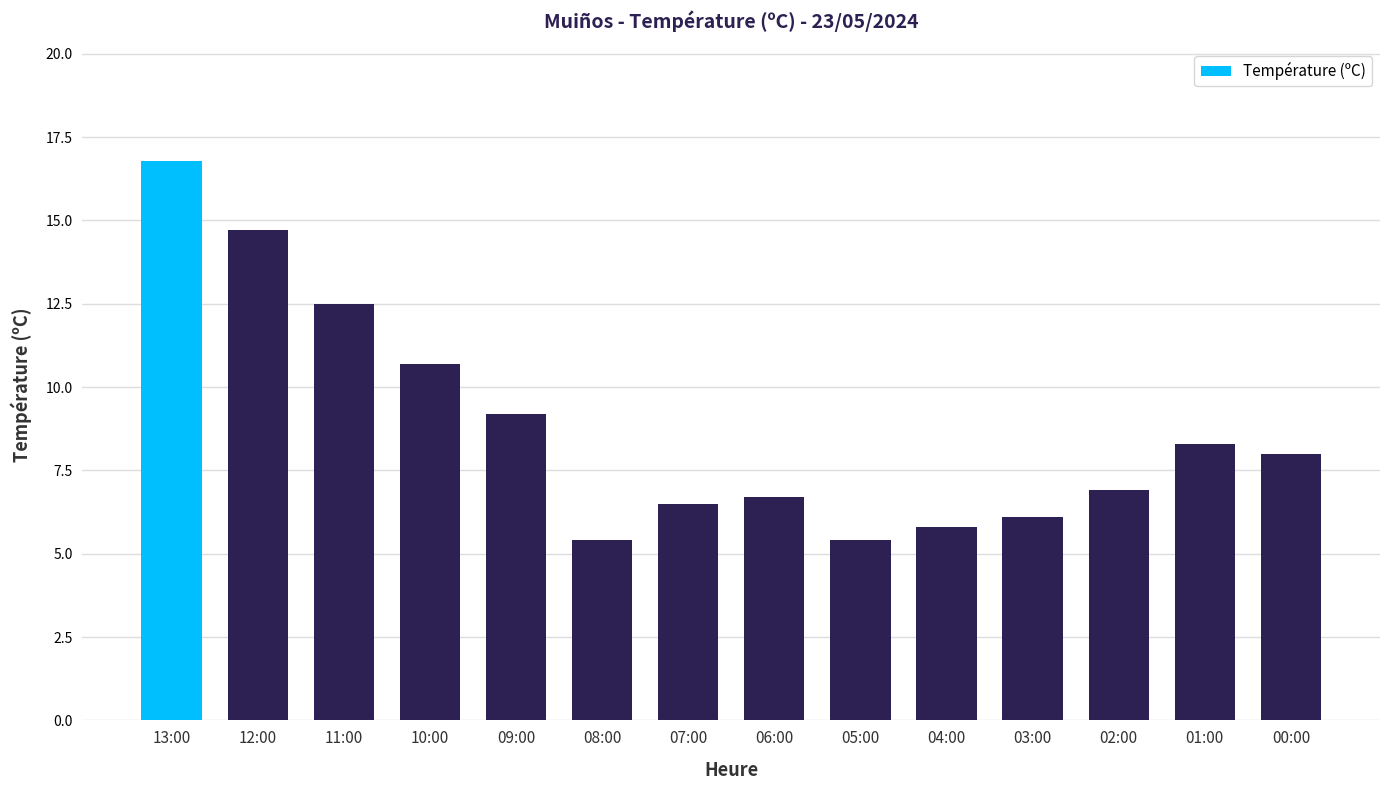

Reading left to right, what are all the values shown in this chart?

13:00=16.8	12:00=14.7	11:00=12.5	10:00=10.7	09:00=9.2	08:00=5.4	07:00=6.5	06:00=6.7	05:00=5.4	04:00=5.8	03:00=6.1	02:00=6.9	01:00=8.3	00:00=8.0